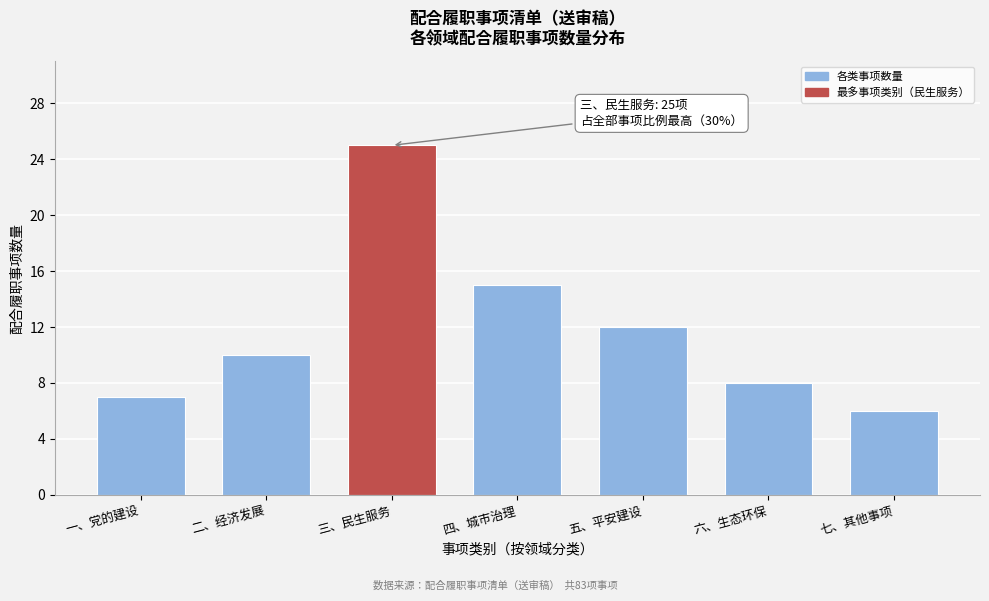

Reading left to right, list all the values displayed in this chart.

7	10	25	15	12	8	6